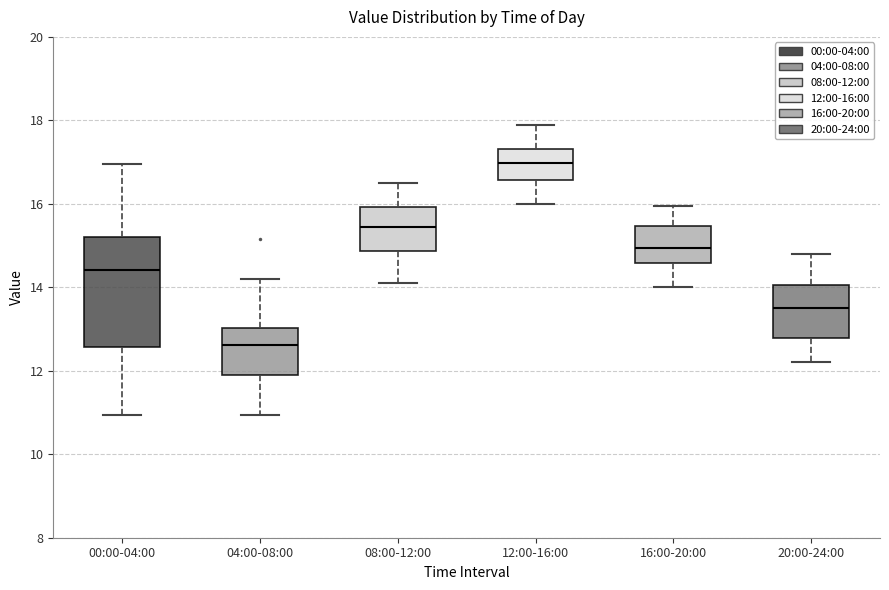

Which box has the highest median line?

12:00-16:00